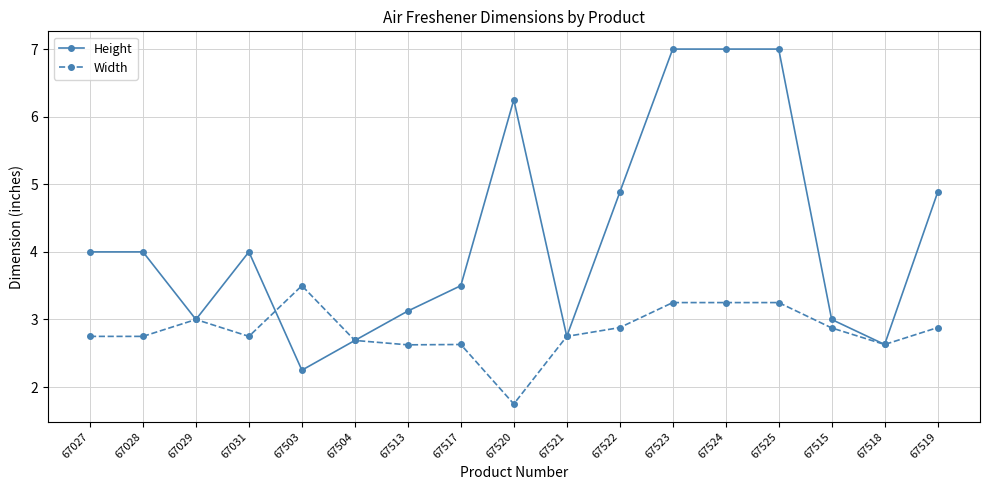

What is the label of the 16th point from the left?

67518